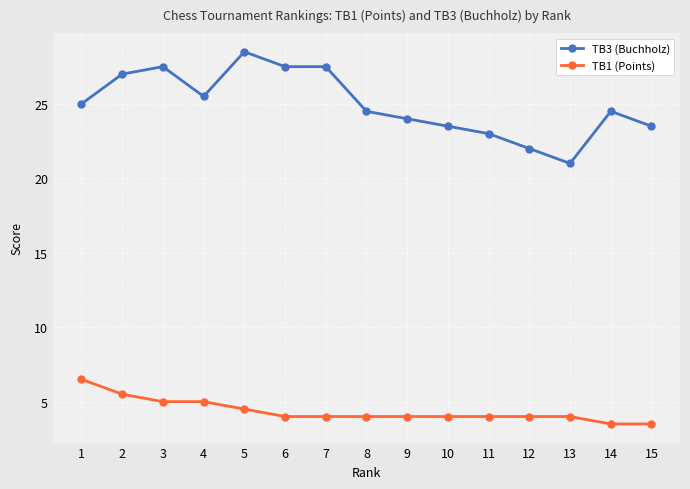

Is the value of TB1 (Points) at 1 greater than the value of TB3 (Buchholz) at 2?

No